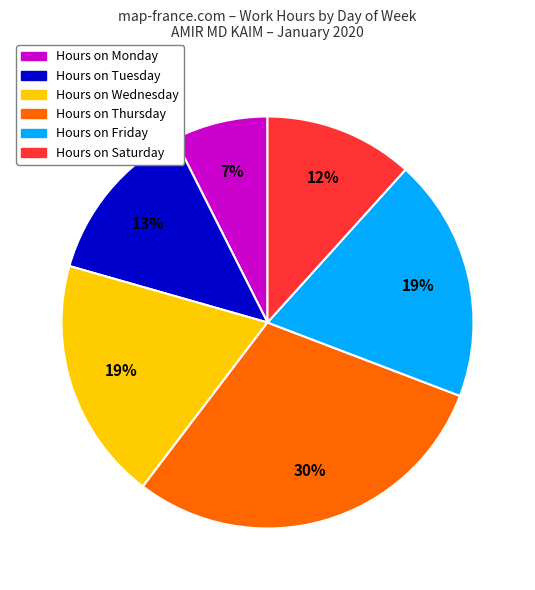

To the nearest percent, what is the average slice percentage?

17%